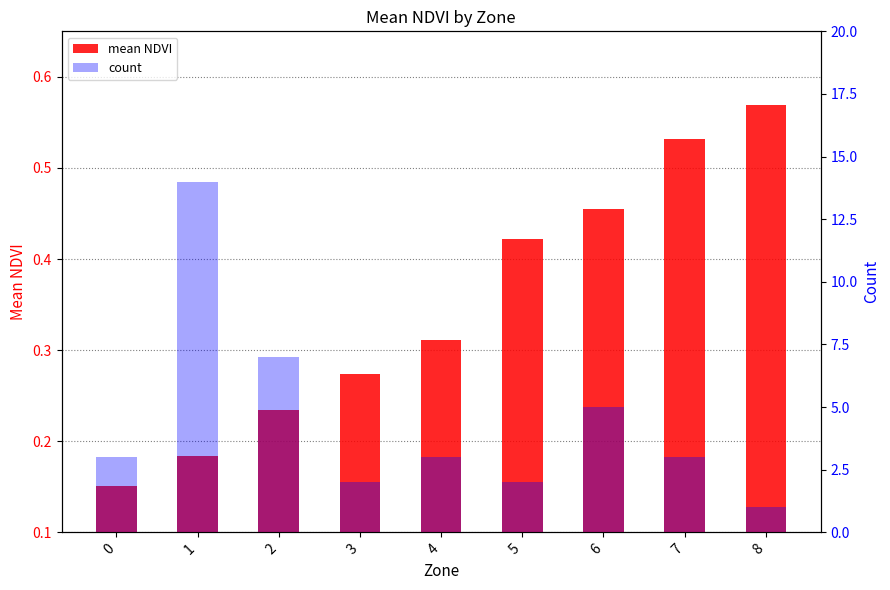

At 5, list the series in order from largest to smallest.

count, mean NDVI